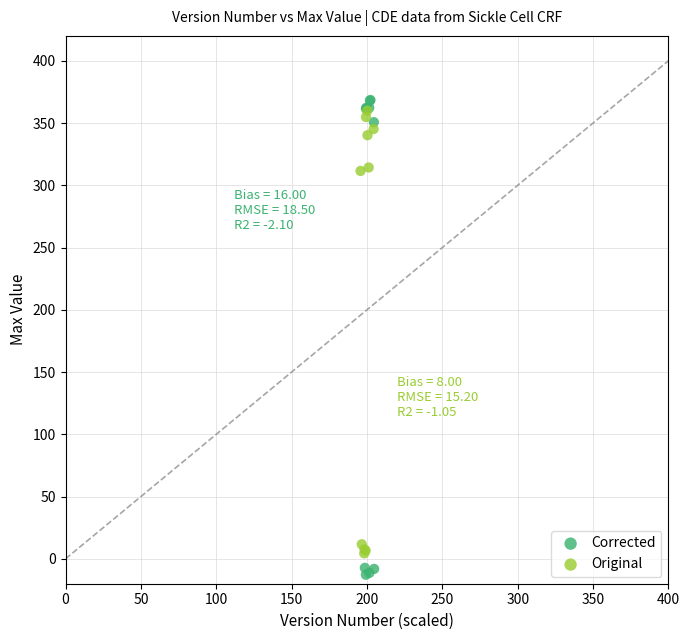

Which series has the widest spread of Y values?

Corrected